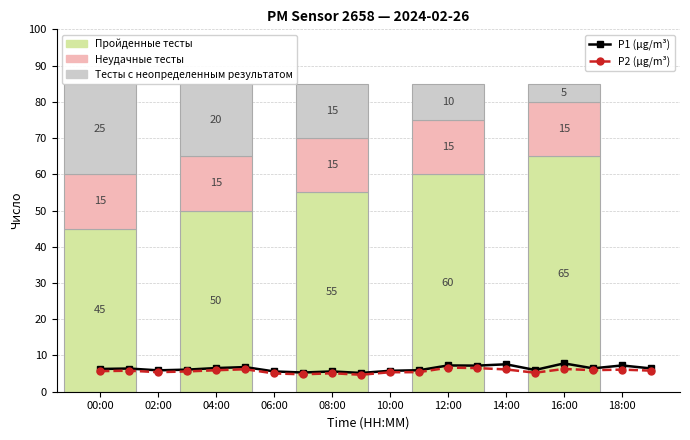

How many series are shown in this chart?

2